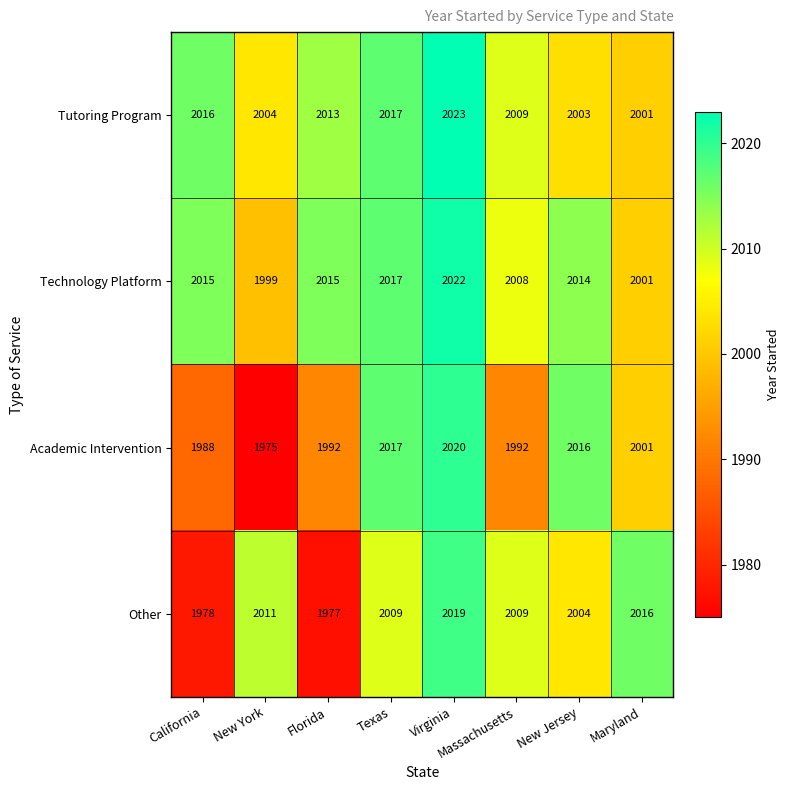

How many data points does each series have?

8